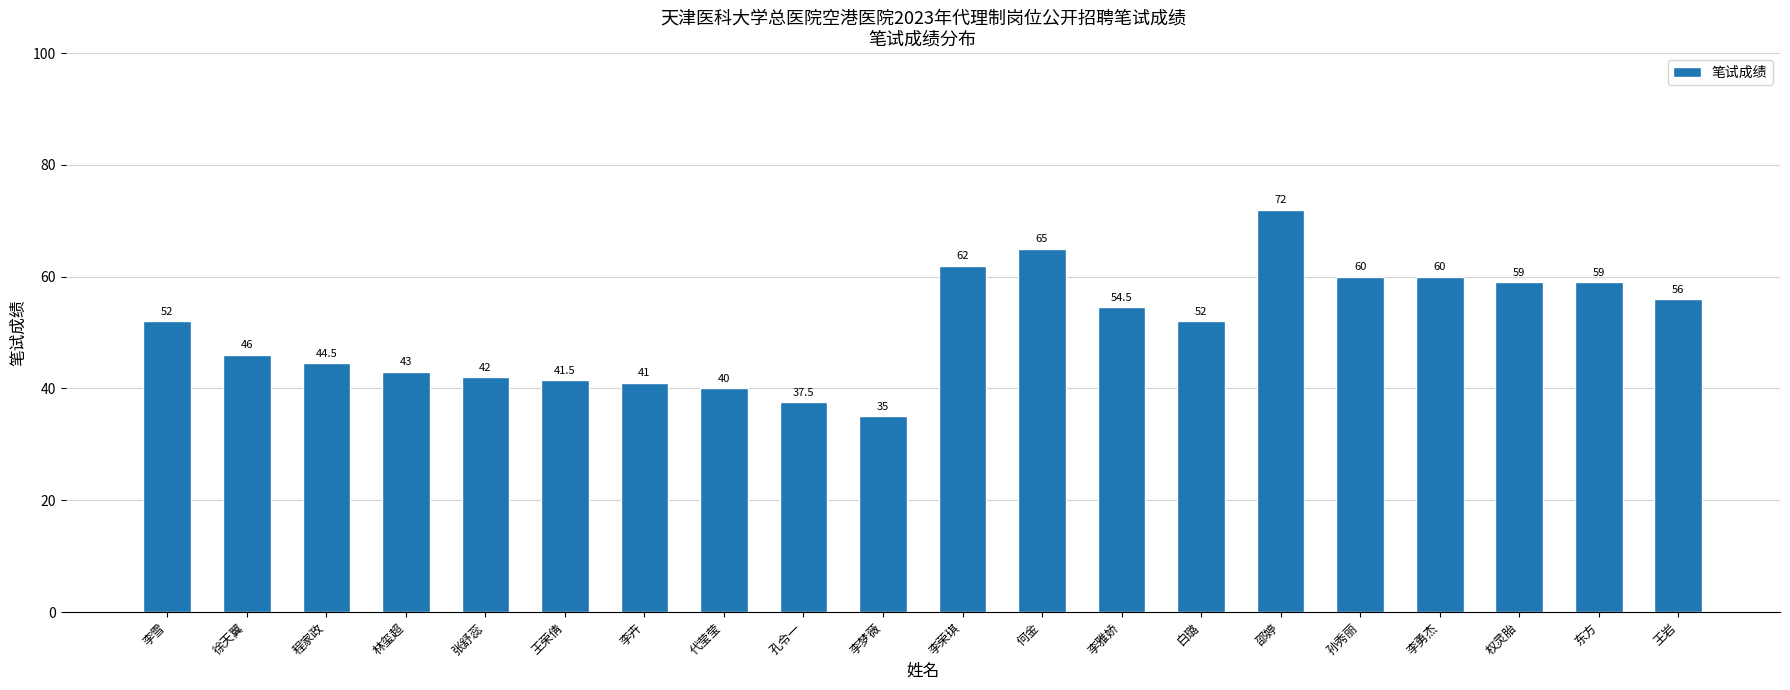

What position from the right is 权灵胎?

3